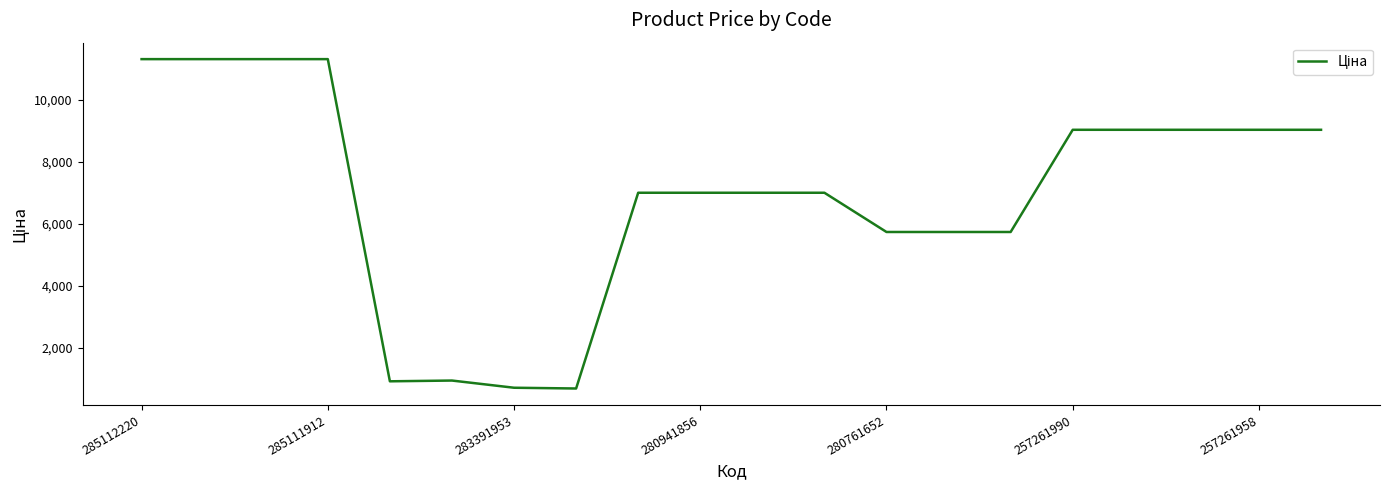

What is the greatest value displayed?

11312.5